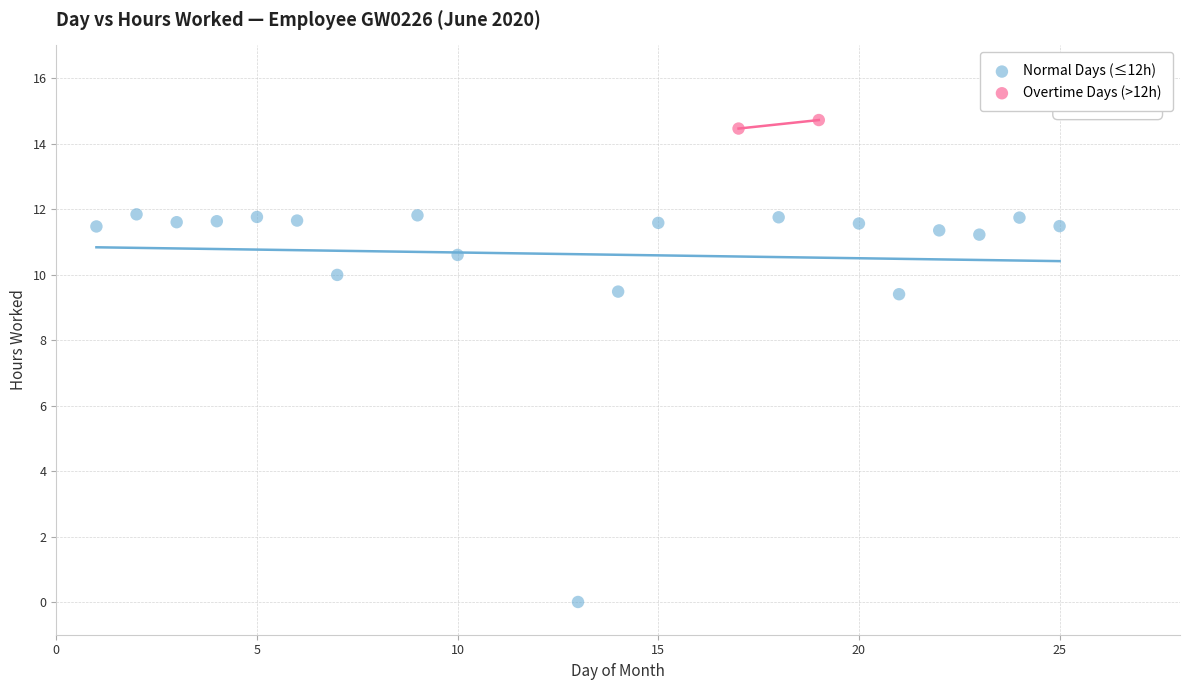

Which series contains the highest Y value?

Overtime Days (>12h)